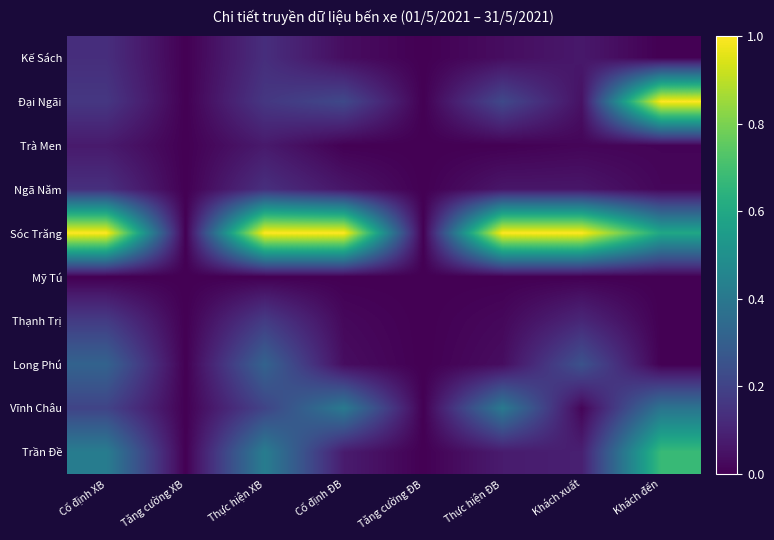

At how many categories does at least one series exceed 0?

6